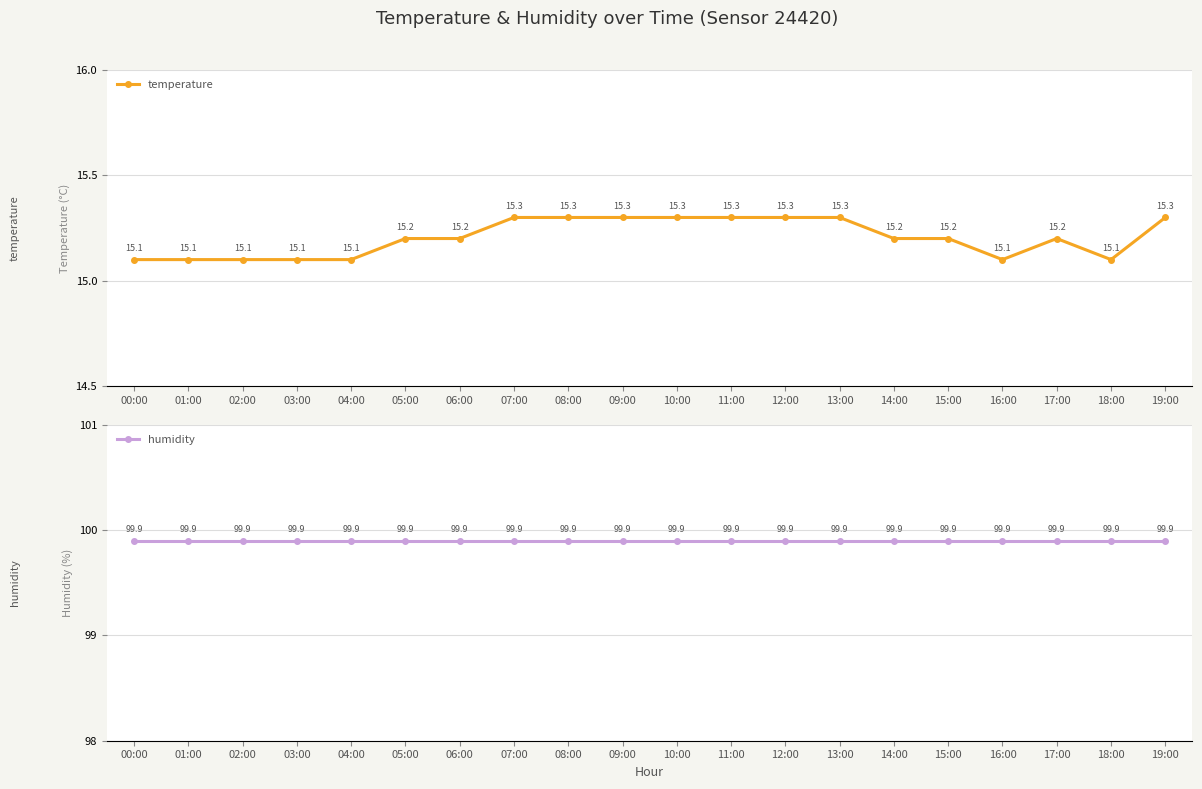

Reading right to left, list all the values displayed in this chart.

temperature: 19:00=15.3	18:00=15.1	17:00=15.2	16:00=15.1	15:00=15.2	14:00=15.2	13:00=15.3	12:00=15.3	11:00=15.3	10:00=15.3	09:00=15.3	08:00=15.3	07:00=15.3	06:00=15.2	05:00=15.2	04:00=15.1	03:00=15.1	02:00=15.1	01:00=15.1	00:00=15.1
humidity: 19:00=99.9	18:00=99.9	17:00=99.9	16:00=99.9	15:00=99.9	14:00=99.9	13:00=99.9	12:00=99.9	11:00=99.9	10:00=99.9	09:00=99.9	08:00=99.9	07:00=99.9	06:00=99.9	05:00=99.9	04:00=99.9	03:00=99.9	02:00=99.9	01:00=99.9	00:00=99.9